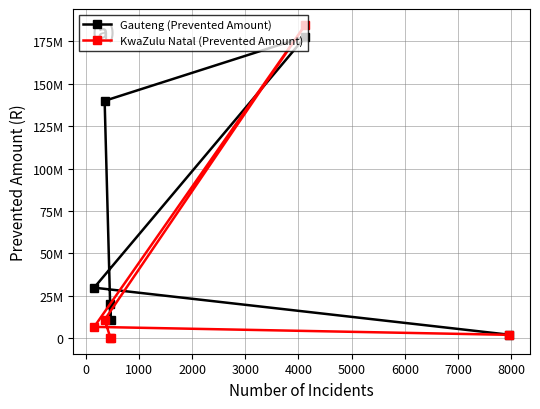

How many lines are shown in the chart?

2